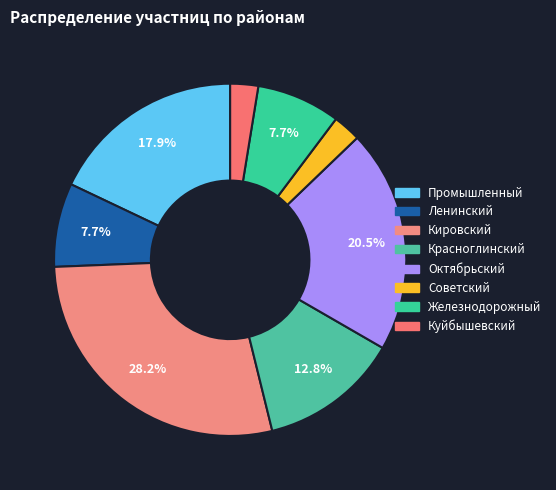

Which has a higher value, Железнодорожный or Кировский?

Кировский